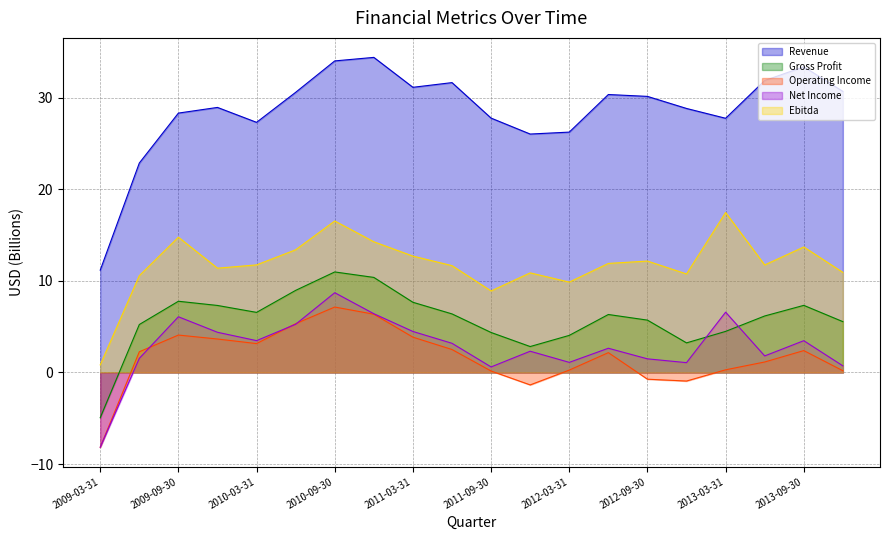

True or false: Net Income has more than 0 points higher than both neighbors.

True